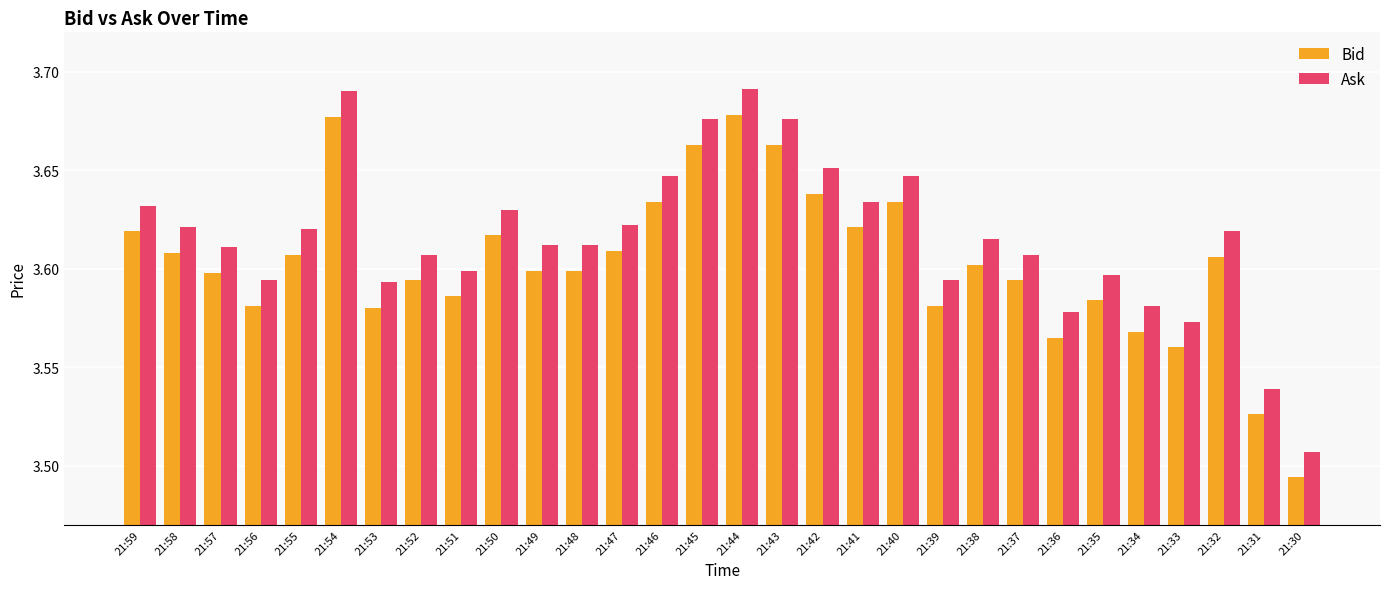

List the series in order of their overall mean, highest first.

Ask, Bid